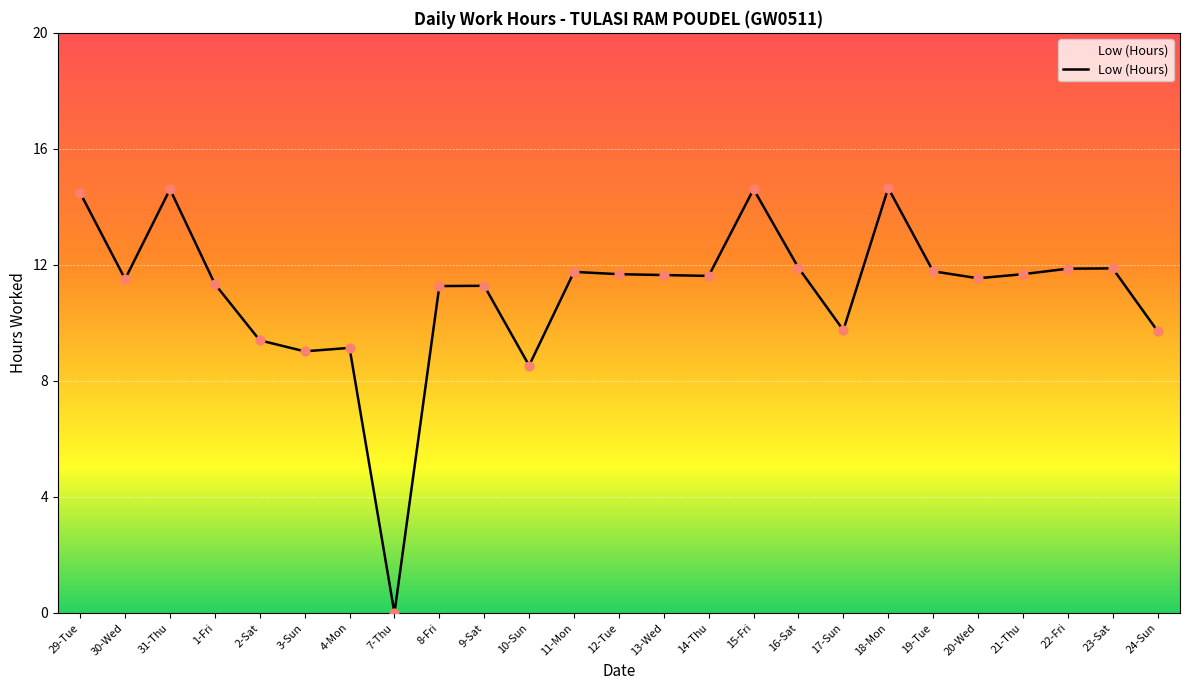

Approximately how many times larger is the value at 13-Wed compared to 18-Mon?

0.8